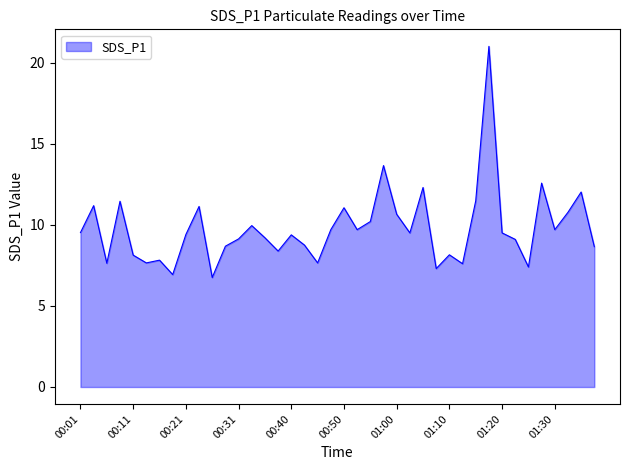

What is the smallest value displayed?

6.8